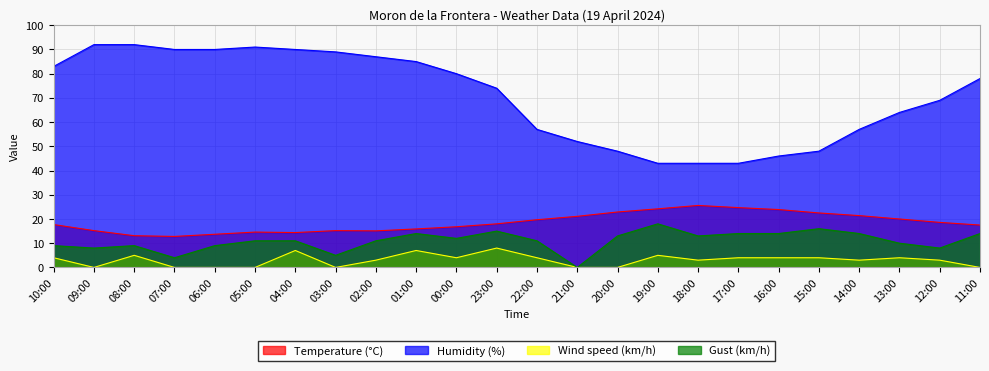

Reading left to right, transcribe all the data shown in this chart.

Temperature (°C): 10:00=17.7	09:00=15.2	08:00=13.1	07:00=12.8	06:00=13.7	05:00=14.6	04:00=14.4	03:00=15.2	02:00=15.1	01:00=15.9	00:00=16.8	23:00=18.0	22:00=19.7	21:00=21.1	20:00=22.9	19:00=24.2	18:00=25.6	17:00=24.7	16:00=23.9	15:00=22.5	14:00=21.4	13:00=20.0	12:00=18.6	11:00=17.5
Humidity (%): 10:00=83.0	09:00=92.0	08:00=92.0	07:00=90.0	06:00=90.0	05:00=91.0	04:00=90.0	03:00=89.0	02:00=87.0	01:00=85.0	00:00=80.0	23:00=74.0	22:00=57.0	21:00=52.0	20:00=48.0	19:00=43.0	18:00=43.0	17:00=43.0	16:00=46.0	15:00=48.0	14:00=57.0	13:00=64.0	12:00=69.0	11:00=78.0
Wind speed (km/h): 10:00=4.0	09:00=0.0	08:00=5.0	07:00=0.0	06:00=0.0	05:00=0.0	04:00=7.0	03:00=0.0	02:00=3.0	01:00=7.0	00:00=4.0	23:00=8.0	22:00=4.0	21:00=0.0	20:00=0.0	19:00=5.0	18:00=3.0	17:00=4.0	16:00=4.0	15:00=4.0	14:00=3.0	13:00=4.0	12:00=3.0	11:00=0.0
Gust (km/h): 10:00=9.0	09:00=8.0	08:00=9.0	07:00=4.0	06:00=9.0	05:00=11.0	04:00=11.0	03:00=5.0	02:00=11.0	01:00=14.0	00:00=12.0	23:00=15.0	22:00=11.0	21:00=0.0	20:00=13.0	19:00=18.0	18:00=13.0	17:00=14.0	16:00=14.0	15:00=16.0	14:00=14.0	13:00=10.0	12:00=8.0	11:00=14.0